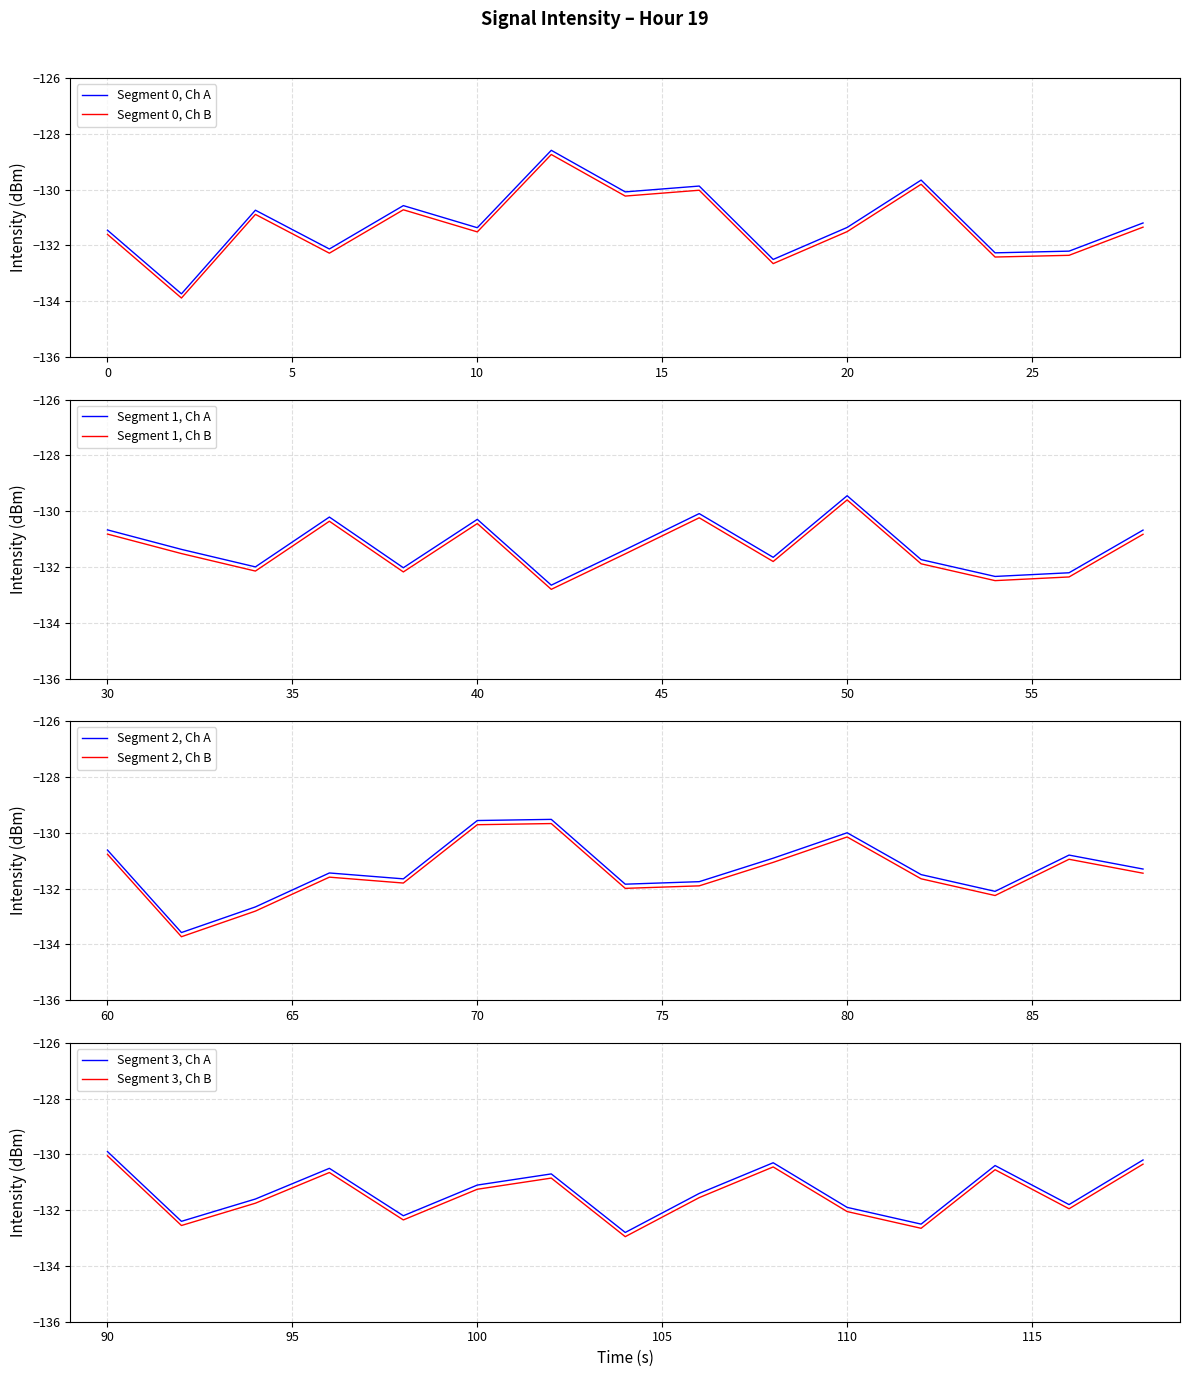

True or false: Segment 0, Ch A and Segment 0, Ch B intersect in this chart.

False